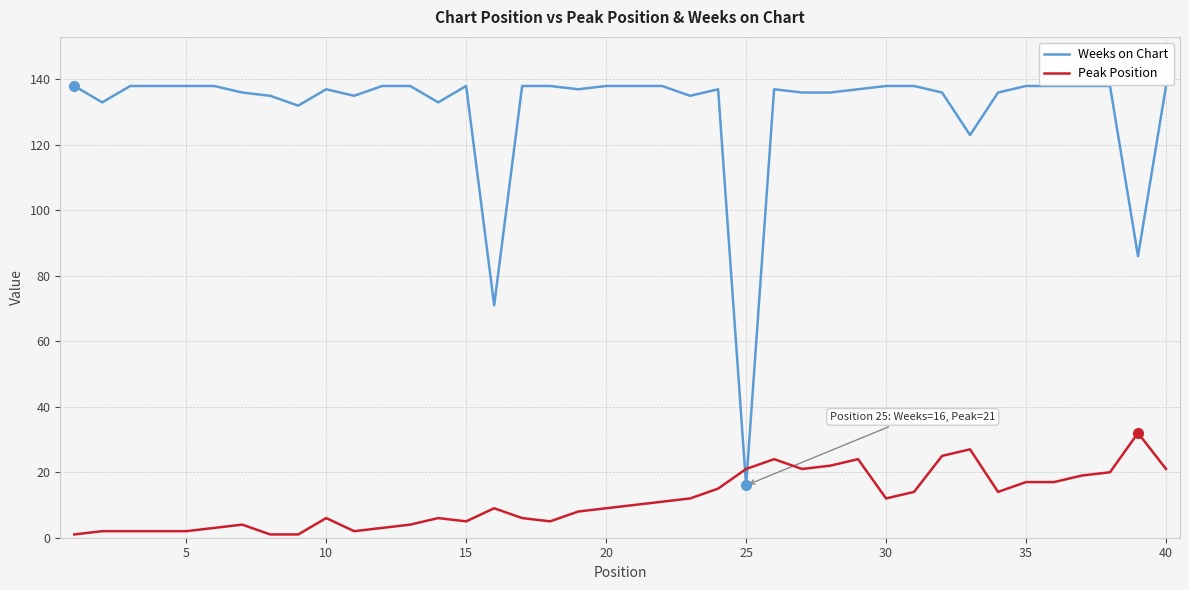

True or false: Weeks on Chart has more than 0 points higher than both neighbors.

True